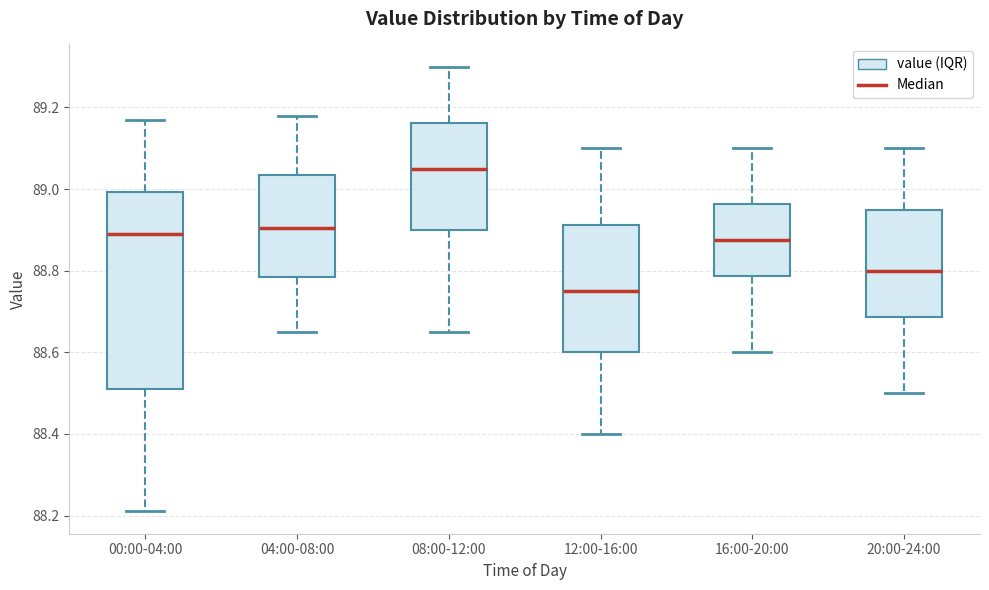

Which box's median line is the lowest?

12:00-16:00